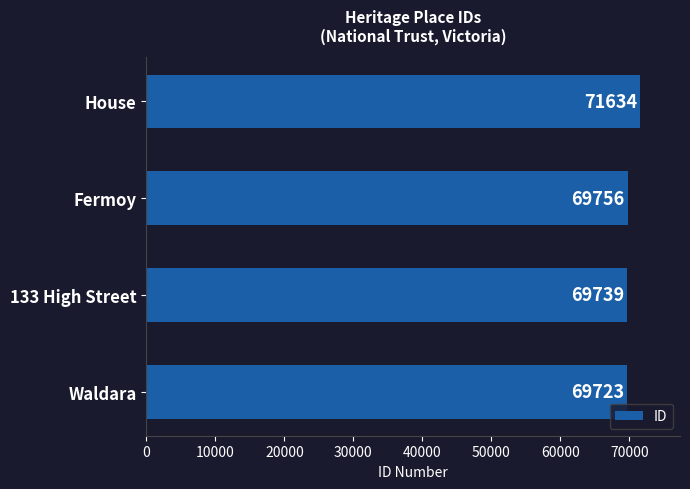

Is it true that the value at Fermoy is 15957?

False